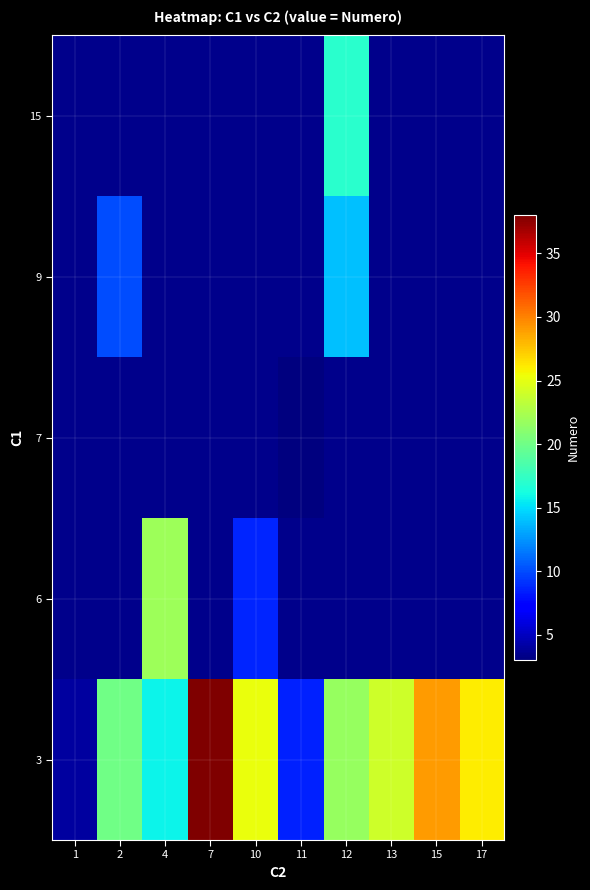

True or false: 9 has a value of 24.1 at 12.

False